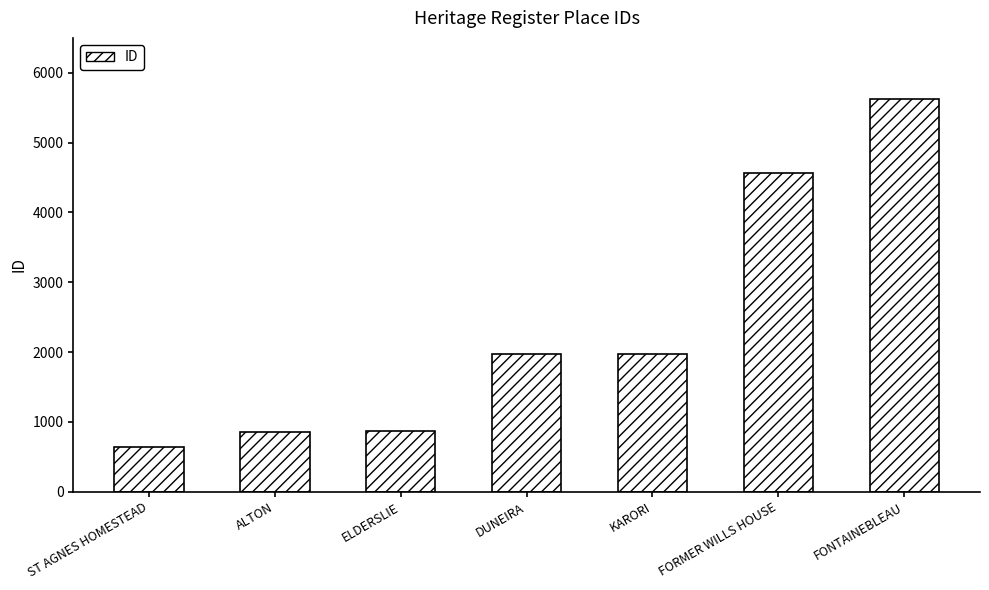

True or false: the data shows 372 at ST AGNES HOMESTEAD.

False